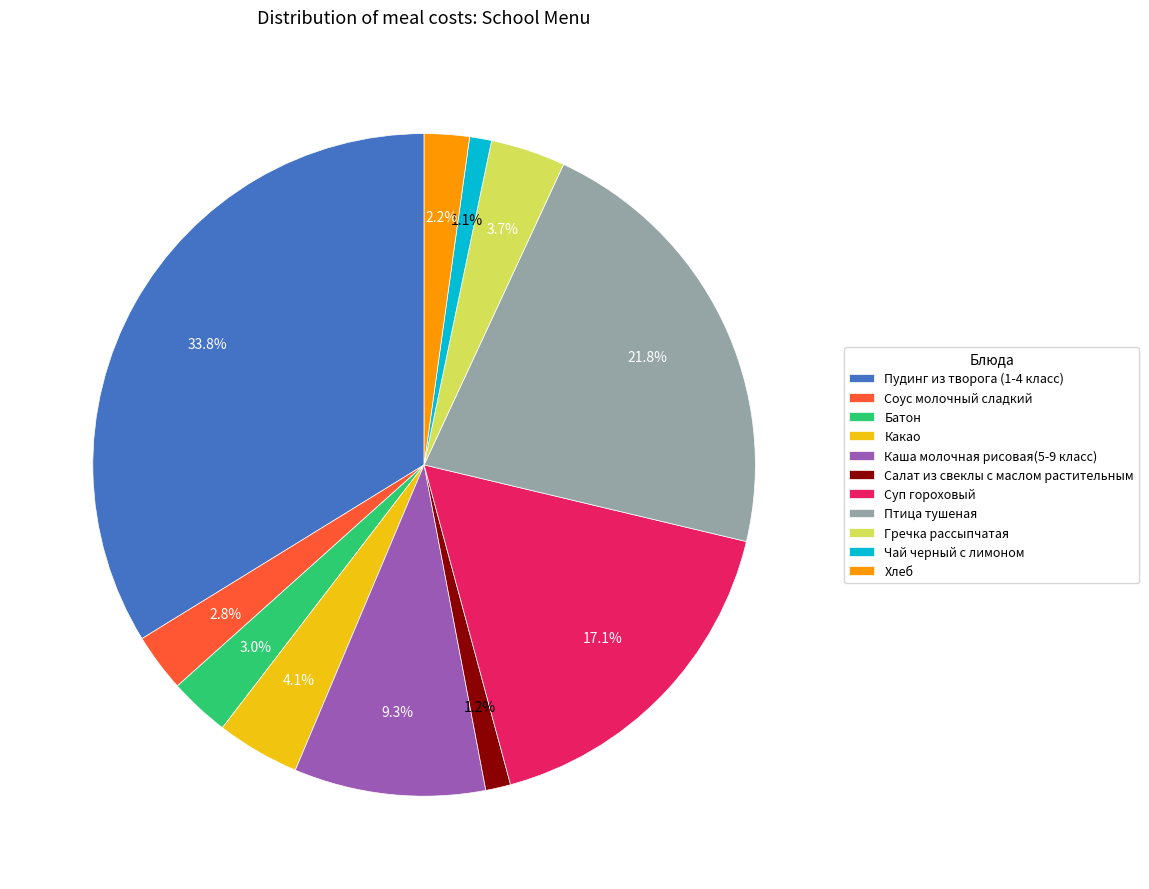

What portion of the pie excludes Чай черный с лимоном?

98.9%